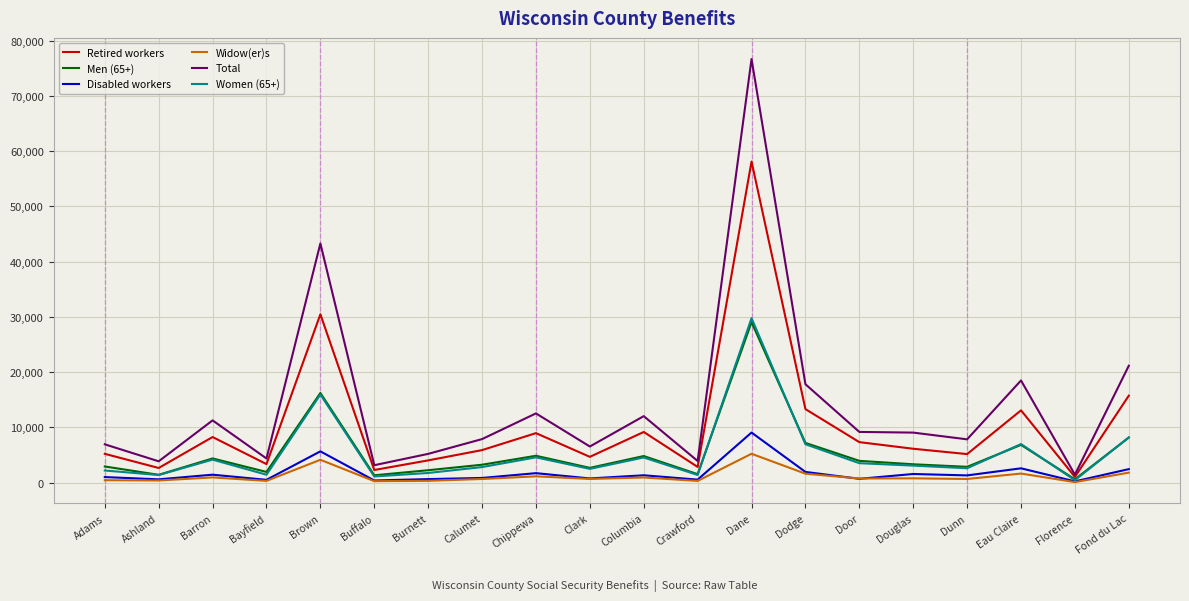

At which label does Disabled workers reach its peak?

Dane